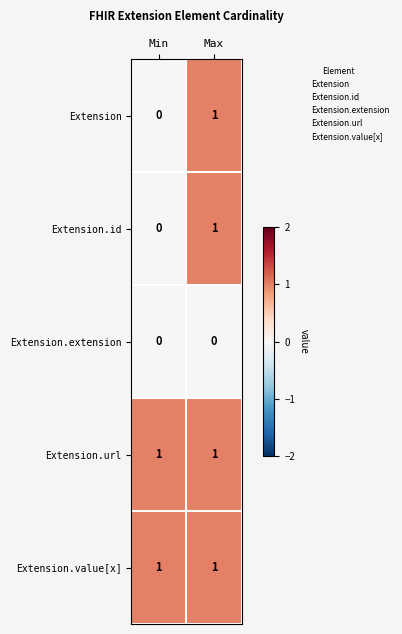

True or false: Extension.url has a value of 0 at Max.

False